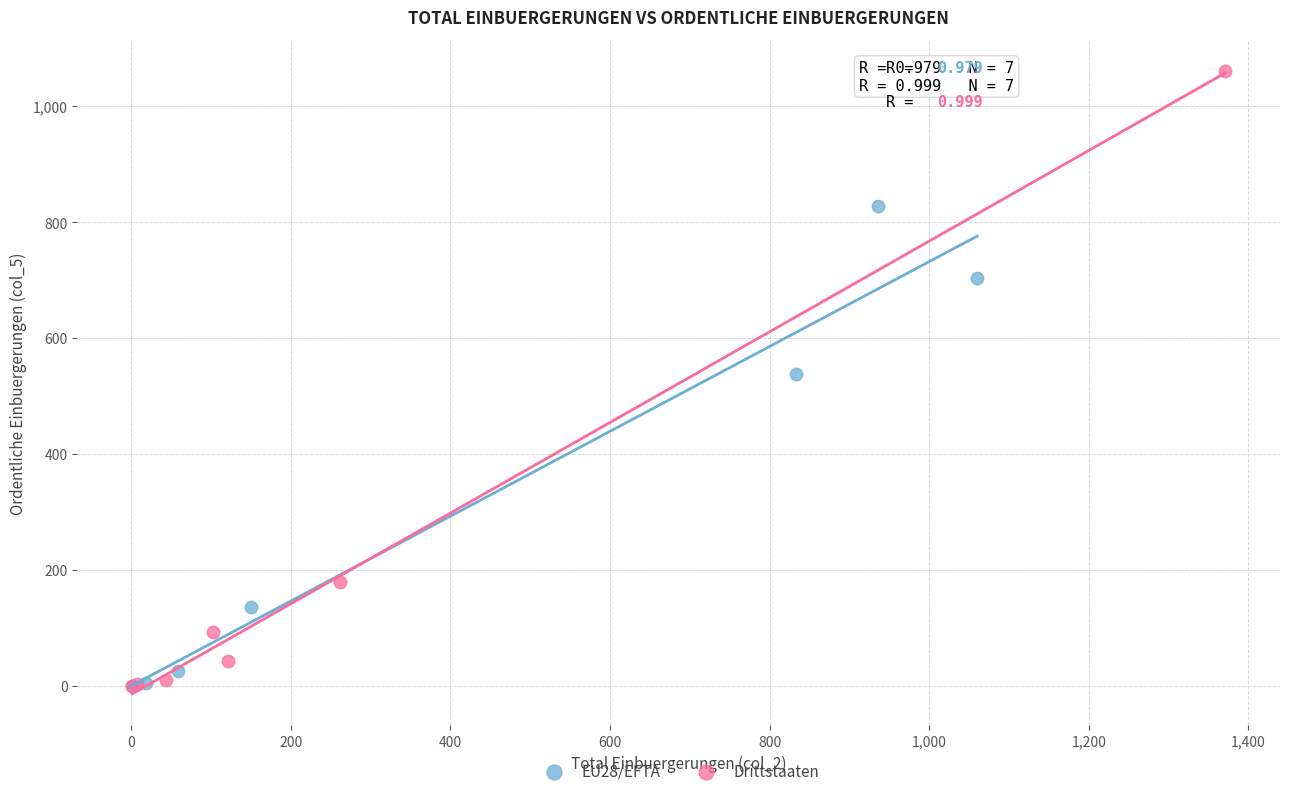

Which series reaches the maximum Y coordinate?

Drittstaaten